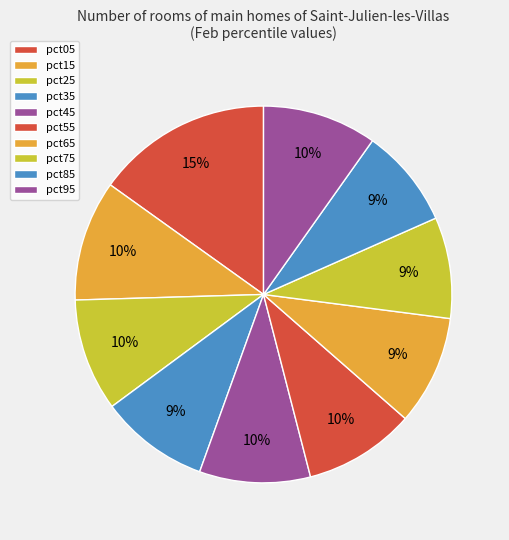

Approximately how many times larger is the value at pct05 compared to pct15?

1.5